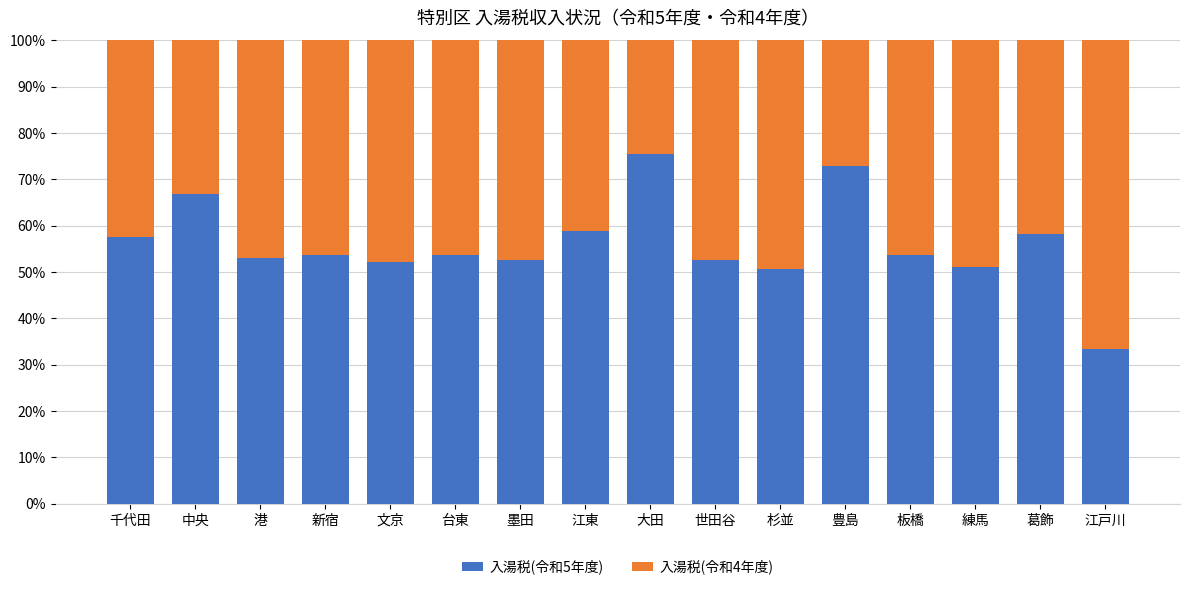

What is the total value across all series at 板橋?

100.0